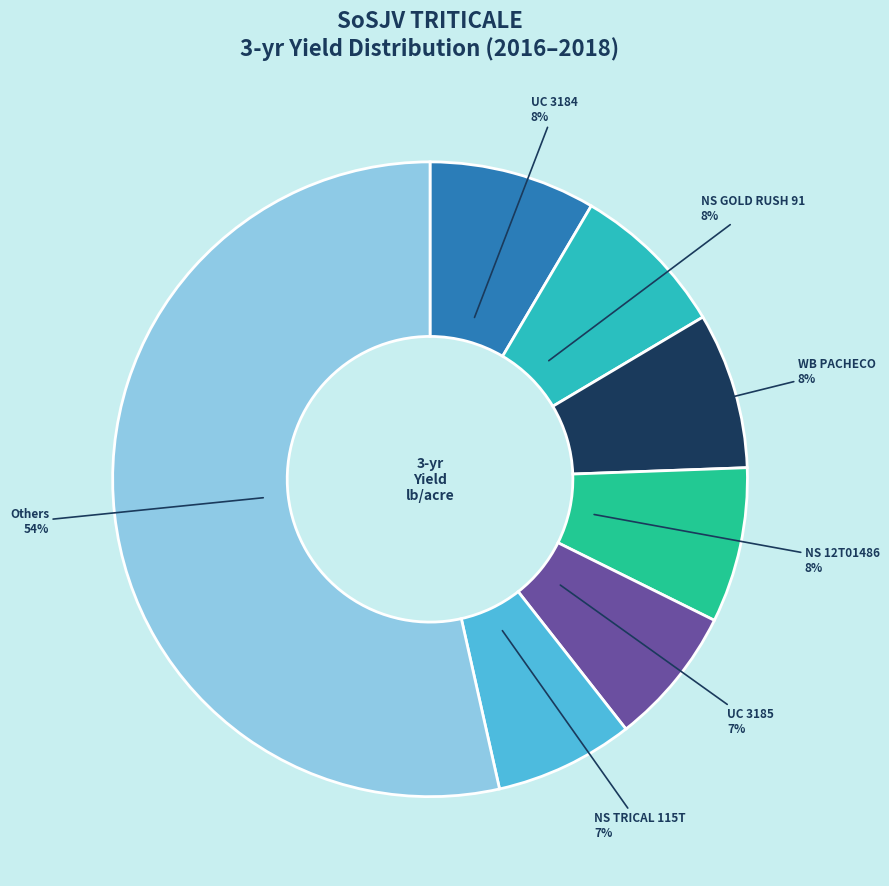

The Others slice represents 63% of the pie. True or false?

False